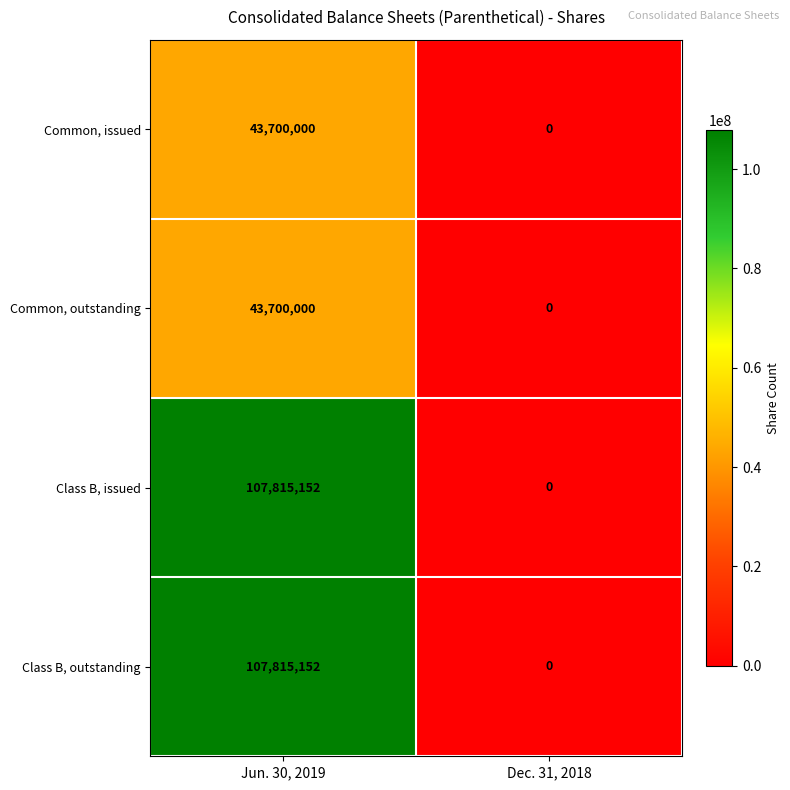

Reading right to left, transcribe all the data shown in this chart.

Common, issued: Dec. 31, 2018=0	Jun. 30, 2019=43700000
Common, outstanding: Dec. 31, 2018=0	Jun. 30, 2019=43700000
Class B, issued: Dec. 31, 2018=0	Jun. 30, 2019=107815152
Class B, outstanding: Dec. 31, 2018=0	Jun. 30, 2019=107815152